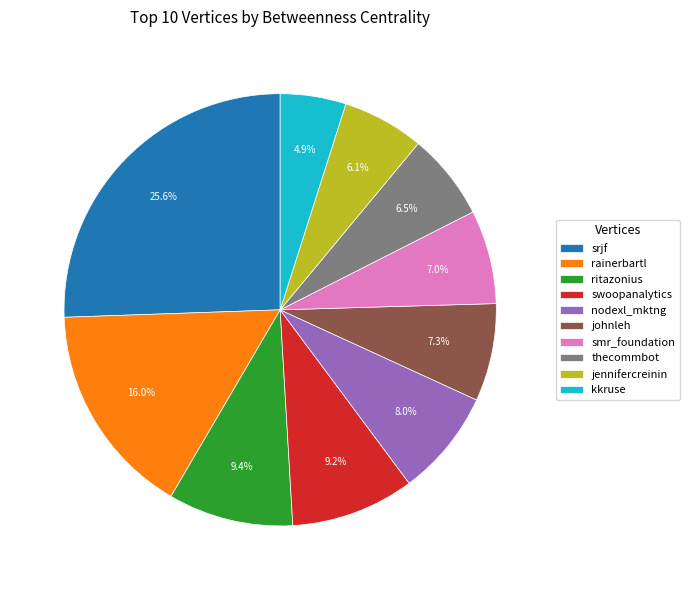

What is the ratio of the value at swoopanalytics to the value at ritazonius?

1.0